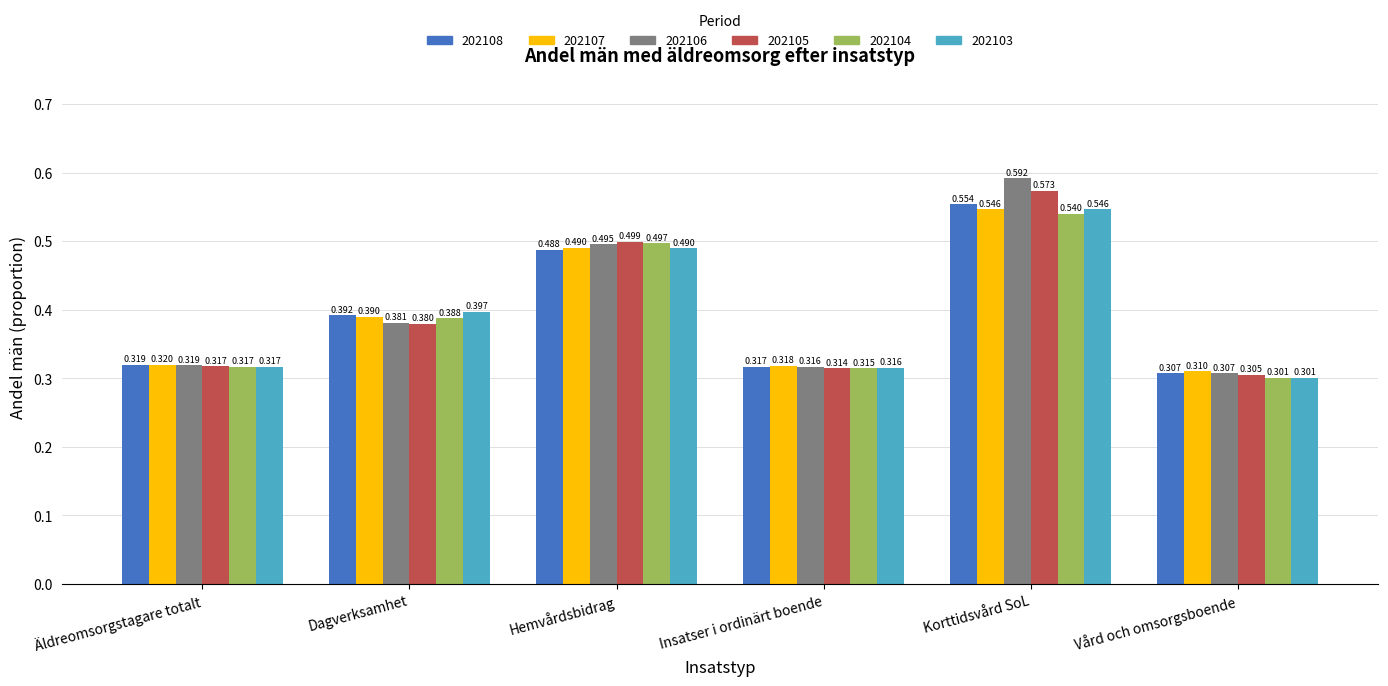

Between Äldreomsorgstagare totalt and Vård och omsorgsboende, which series saw the biggest shift?

202103